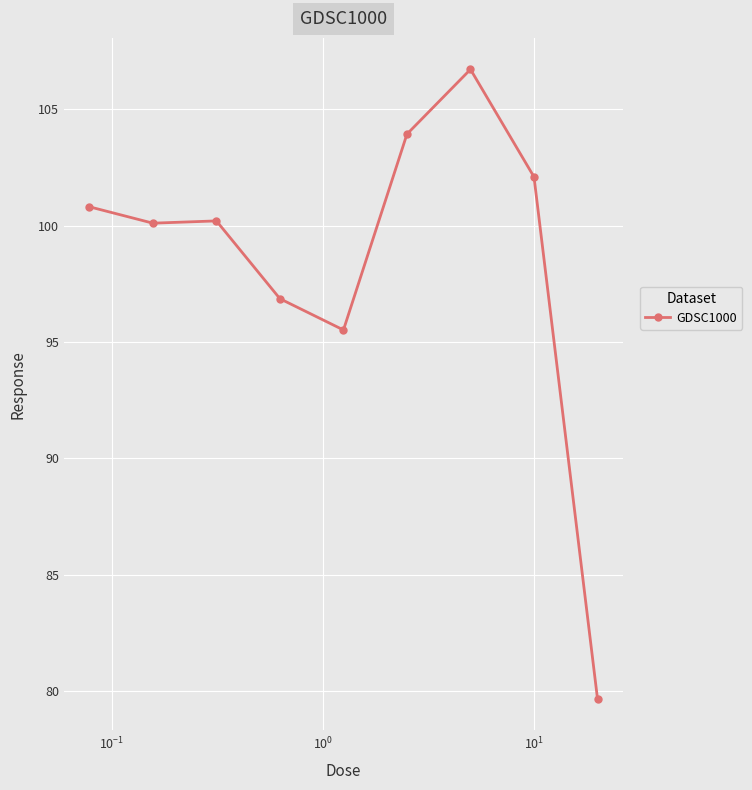

What is the maximum value shown in the chart?

106.7